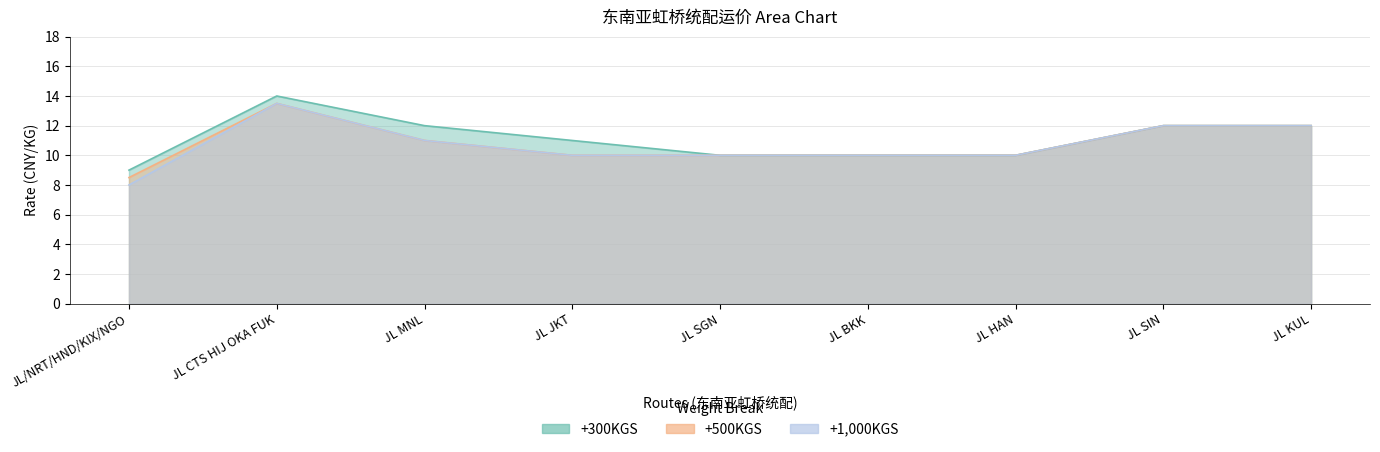

At which label does +300KGS reach its peak?

JL CTS HIJ OKA FUK